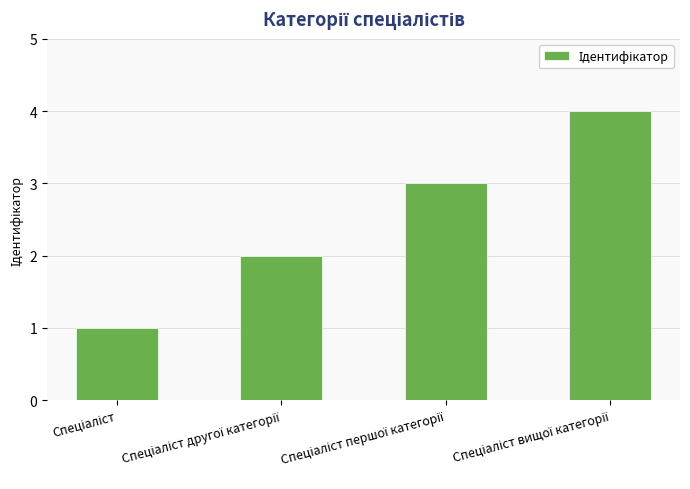

What is the difference between the second highest and minimum values?

2